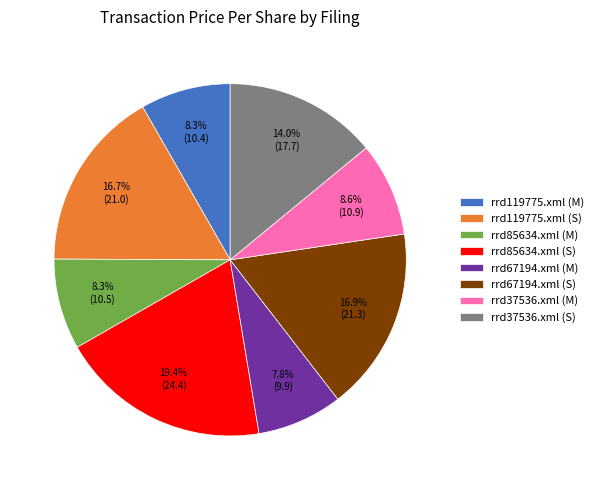

What is the largest slice in the pie chart?

rrd85634.xml (S)